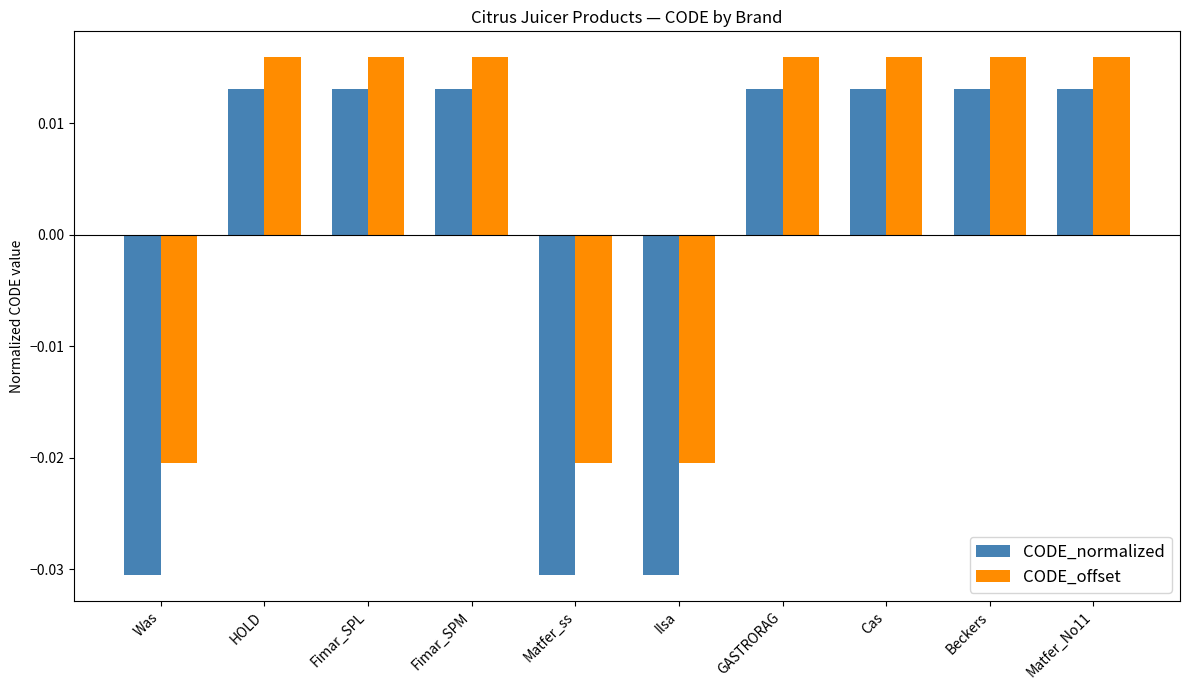

Are the bars horizontal?

No